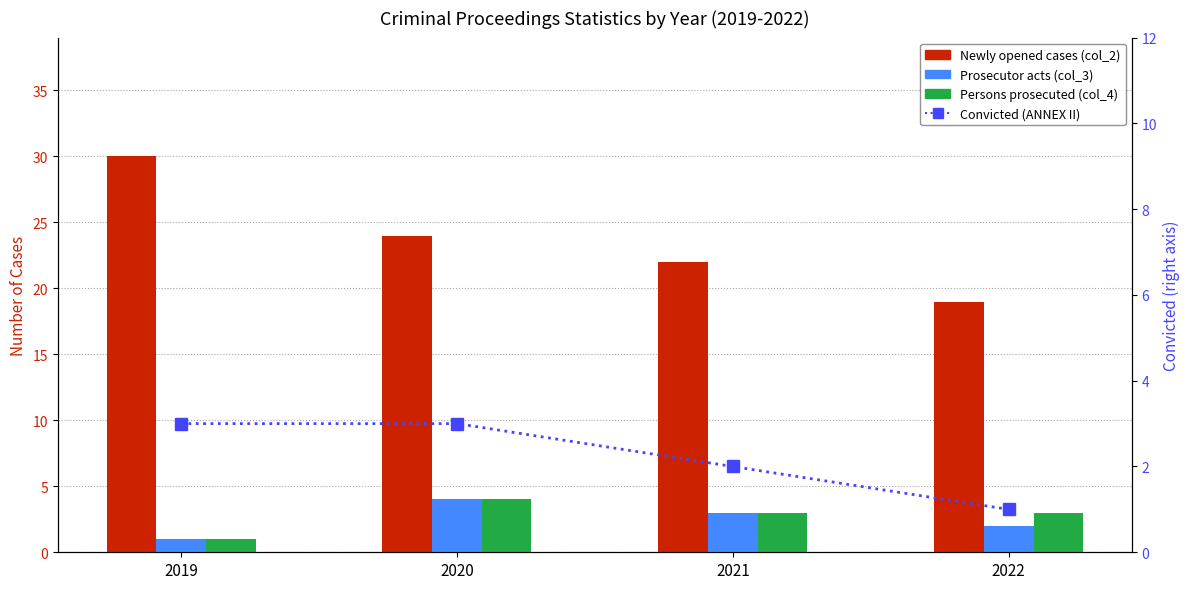

What is the difference between the Persons prosecuted (col_4) values at 2021 and 2020?

1